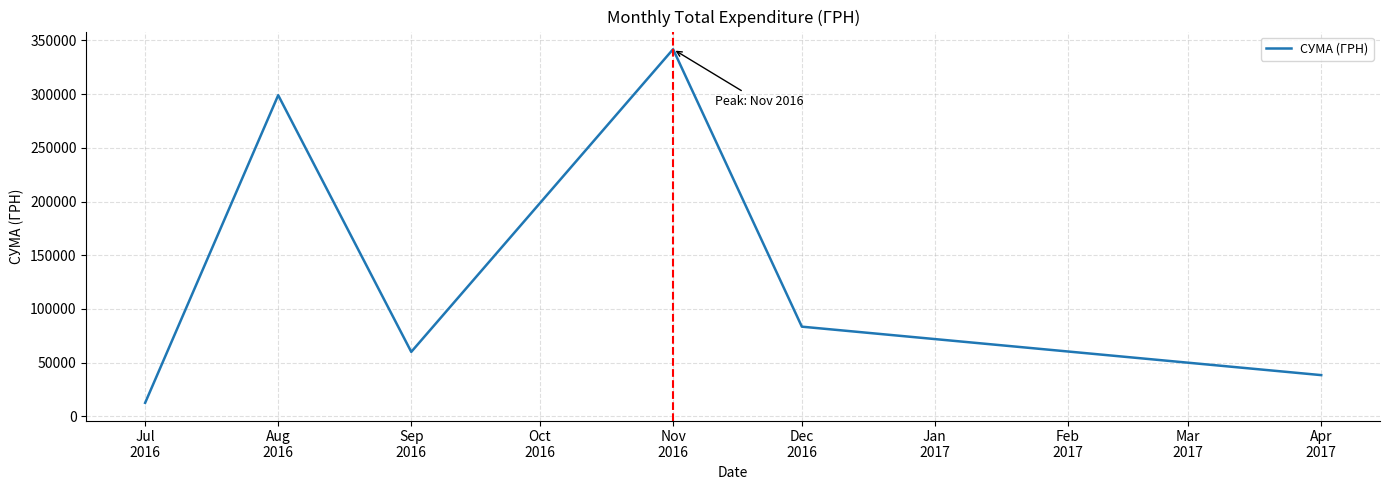

Rank the categories by value from highest to lowest.

Nov
2016, Aug
2016, Dec
2016, Sep
2016, Apr
2017, Jul
2016